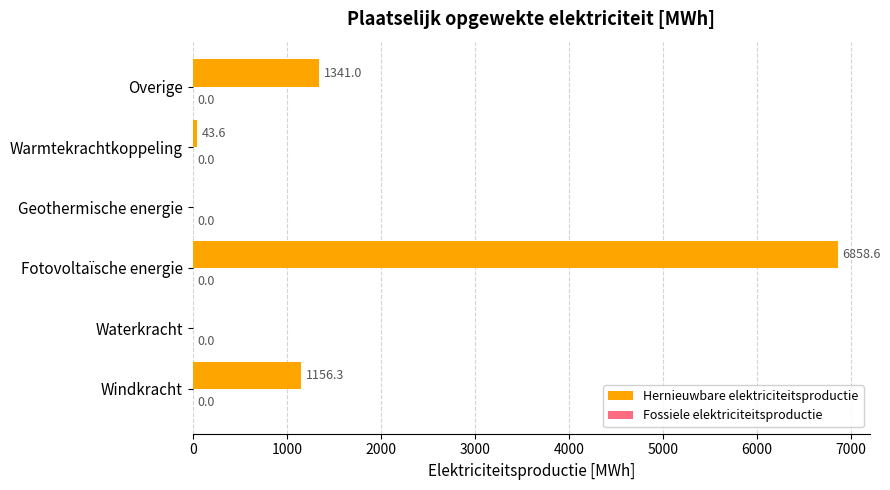

What is the maximum value shown in the chart?

6858.6